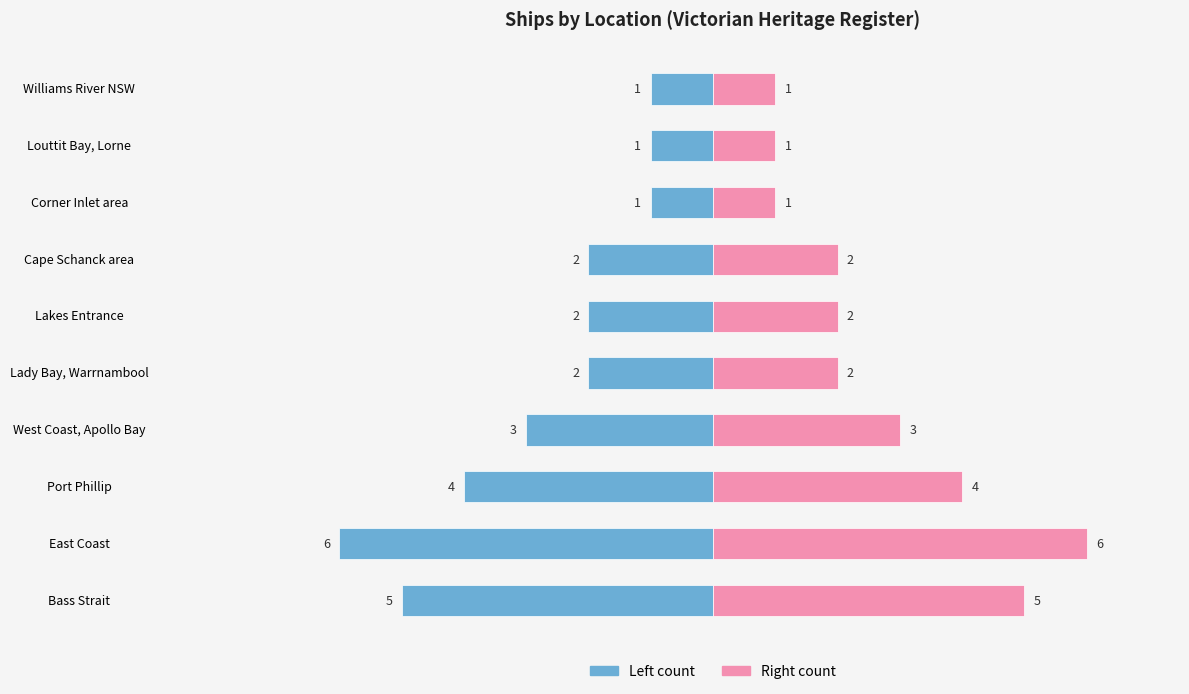

What is the average value of the Count (right) series?

3